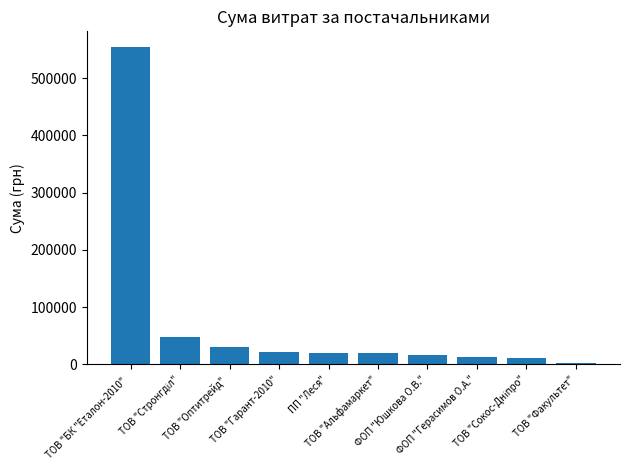

What position from the left is ФОП "Юшкова О.В."?

7